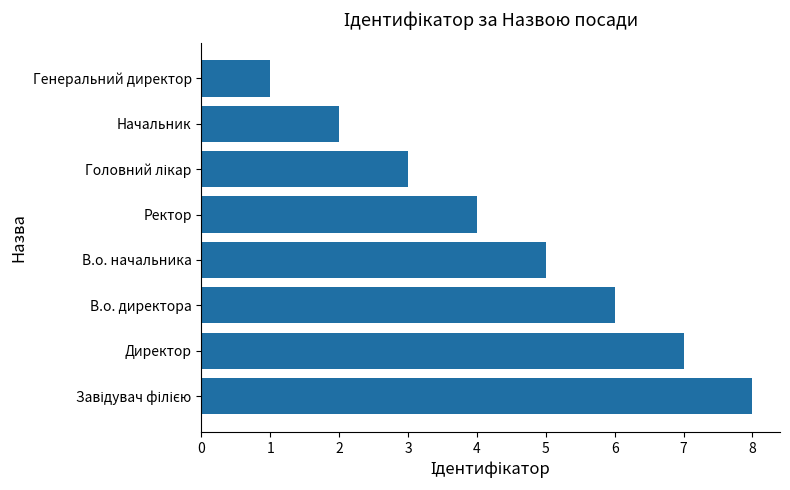

Reading bottom to top, what are all the values shown in this chart?

8	7	6	5	4	3	2	1